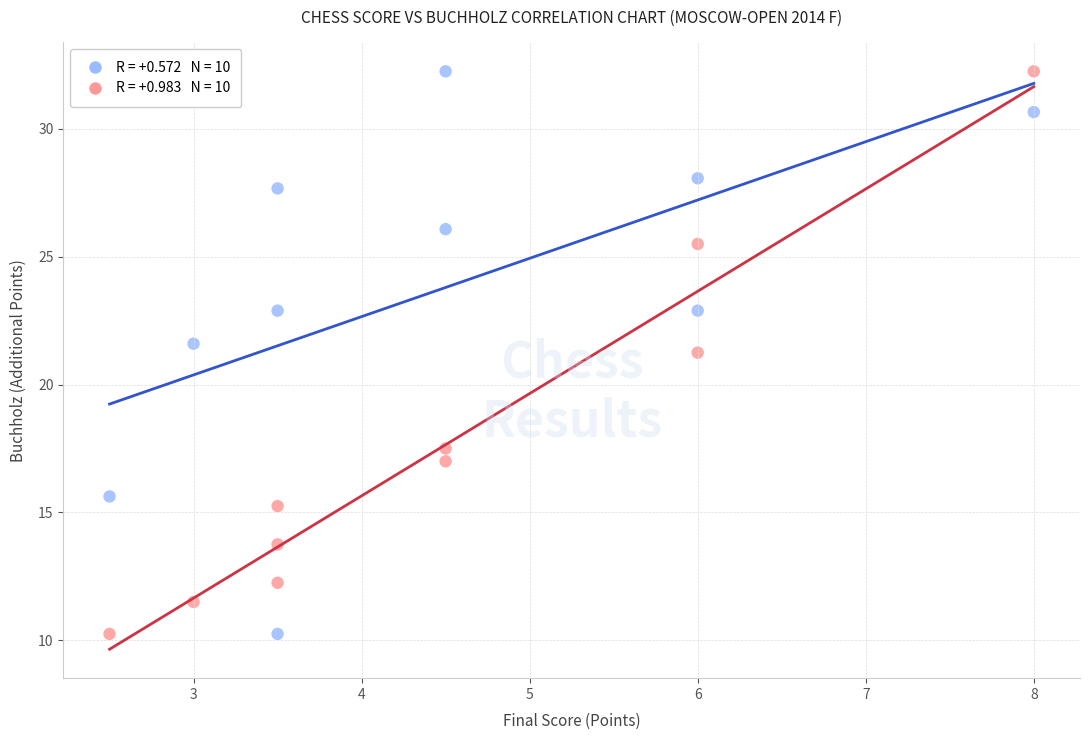

Across all data points, what is the range of Y values (max minus min)?

22.0